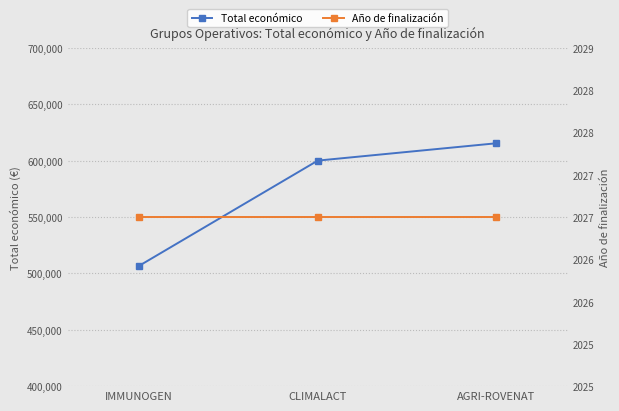

Which category has the highest value across all series?

AGRI-ROVENAT